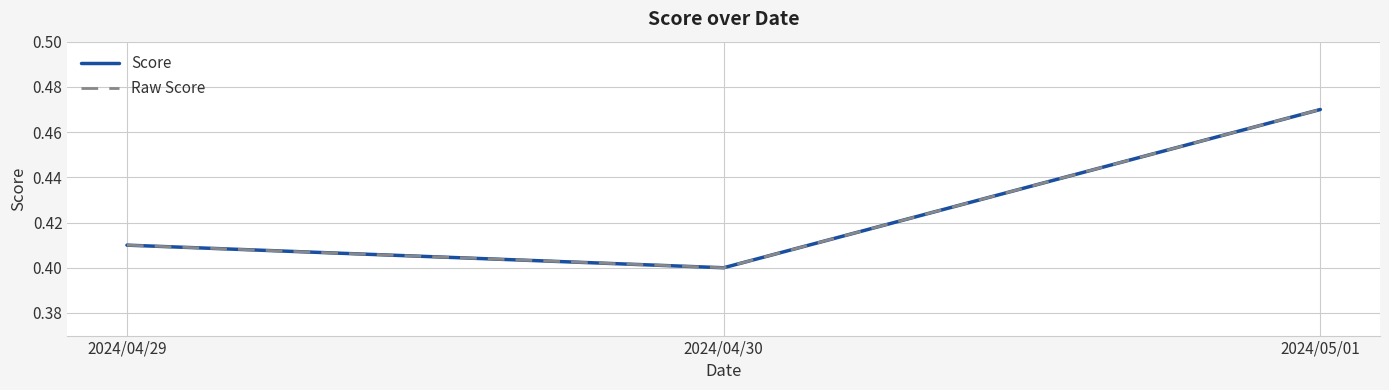

Rank the categories by Score value from highest to lowest.

2024/05/01, 2024/04/29, 2024/04/30